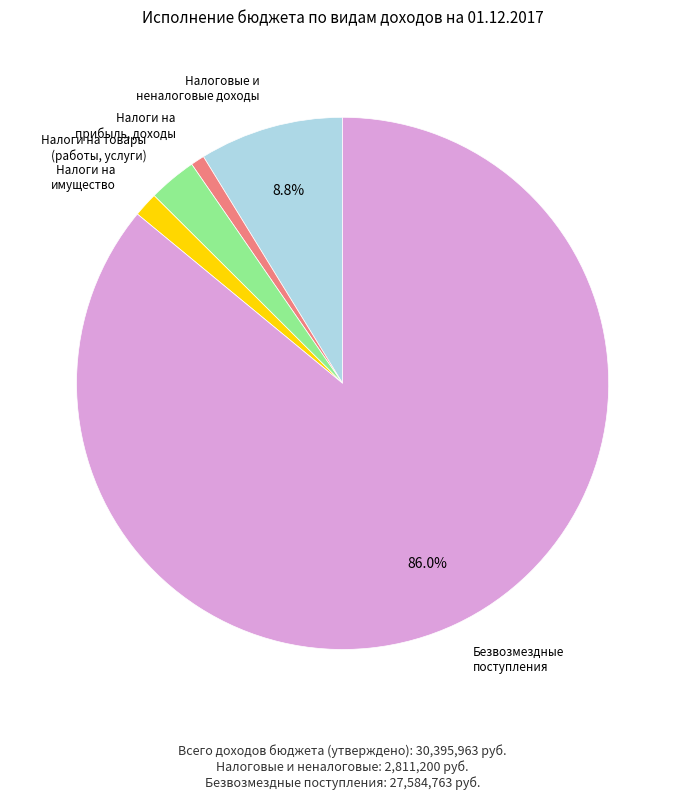

Does any single category account for the majority?

Yes